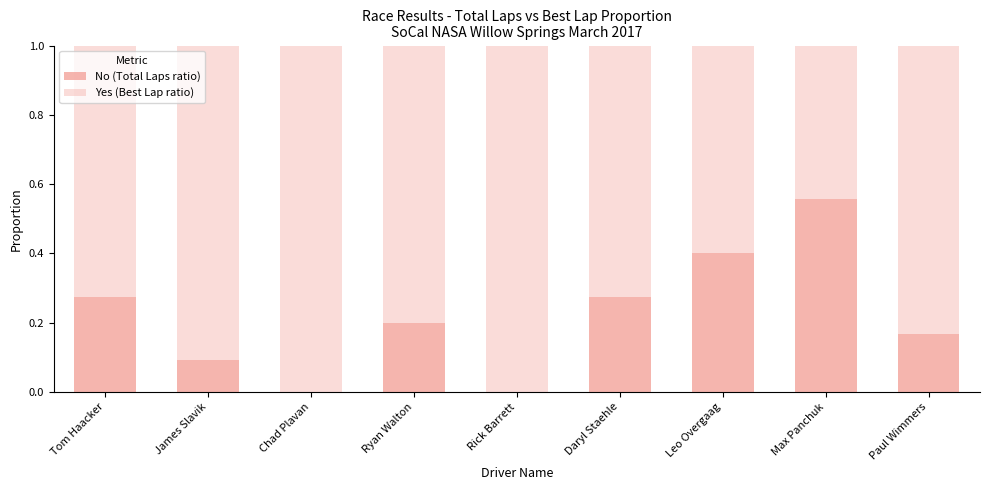

How many series are shown in this chart?

2